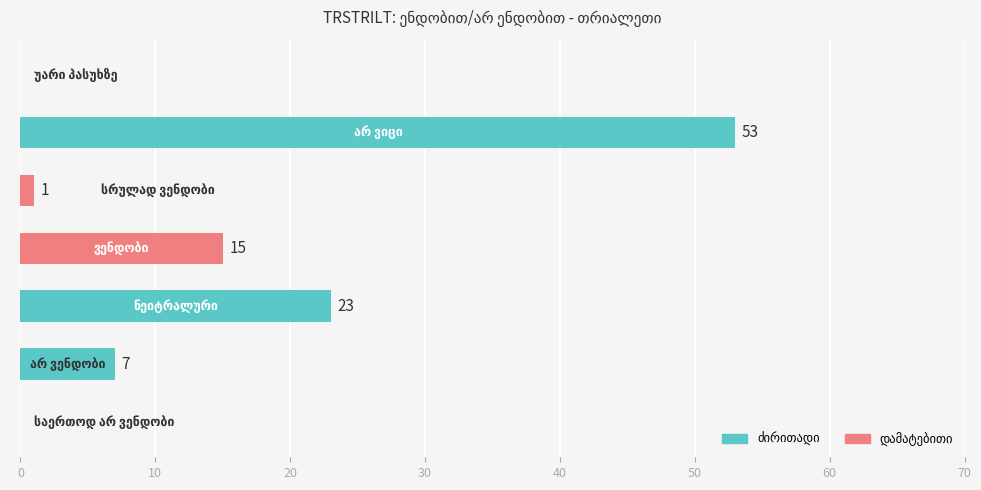

What is the sum of all values?

99